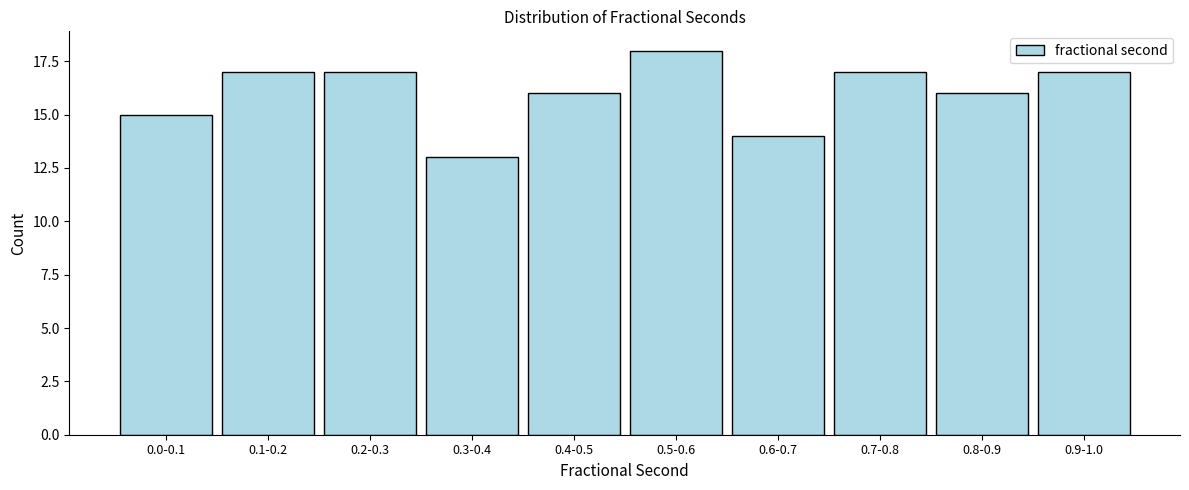

Reading left to right, what are all the values shown in this chart?

15	17	17	13	16	18	14	17	16	17